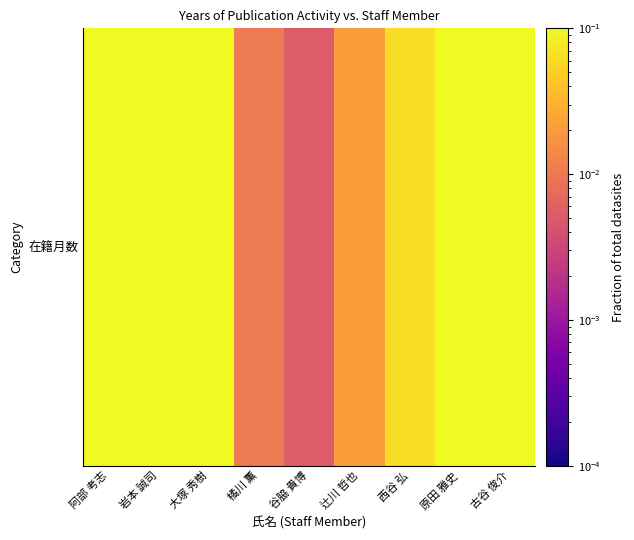

The value at 原田 雅史 is 0.3. True or false?

False